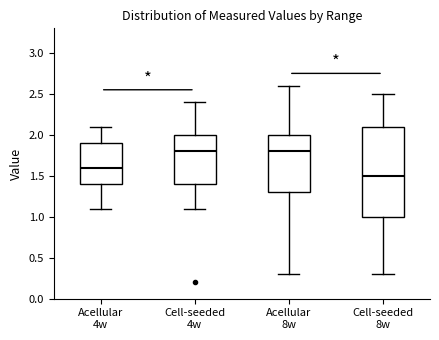

Reading left to right, read every box against the y-axis: the position of its median line, the range the box covers, and the ends of its whiskers. The values are not printed on the chart, so give them approximately, as read against the axis.

Acellular 4w: median 1.6, box 1.4 to 1.9, whiskers 1.1 to 2.1
Cell-seeded 4w: median 1.8, box 1.4 to 2.0, whiskers 1.1 to 2.4
Acellular 8w: median 1.8, box 1.3 to 2.0, whiskers 0.3 to 2.6
Cell-seeded 8w: median 1.5, box 1.0 to 2.1, whiskers 0.3 to 2.5